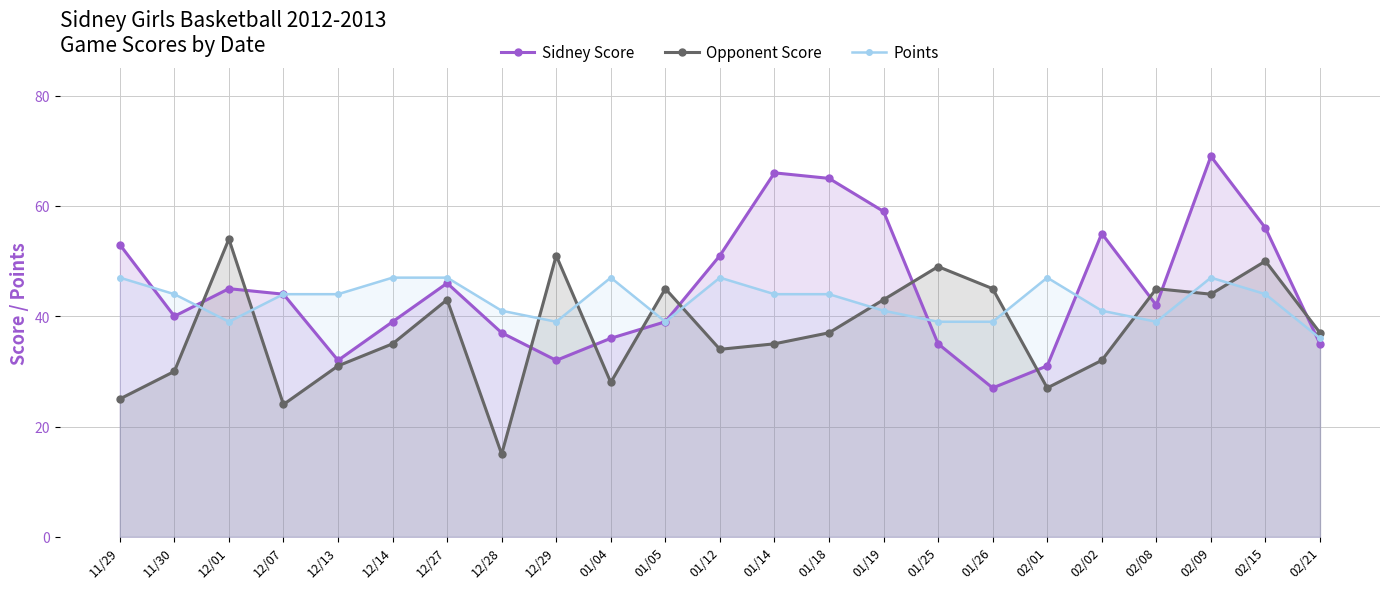

What is the approximate value of Opponent Score at 02/02, to the nearest 5?

30